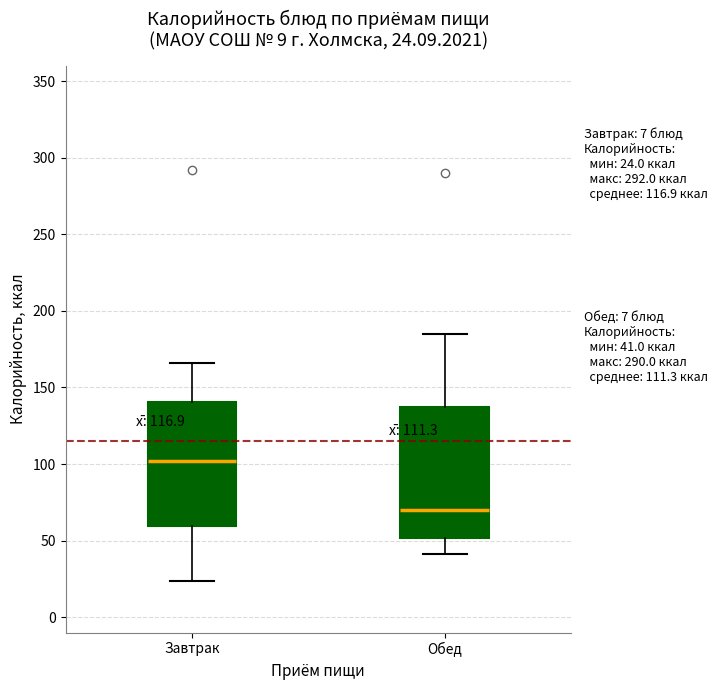

Which box's median line is the lowest?

Обед